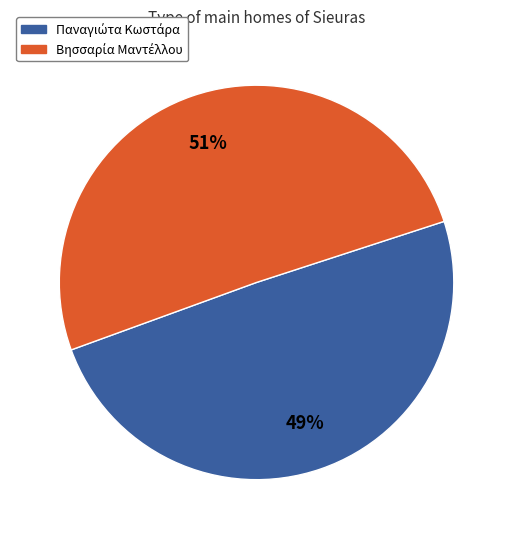

Is there any slice that represents more than half of the pie?

Yes